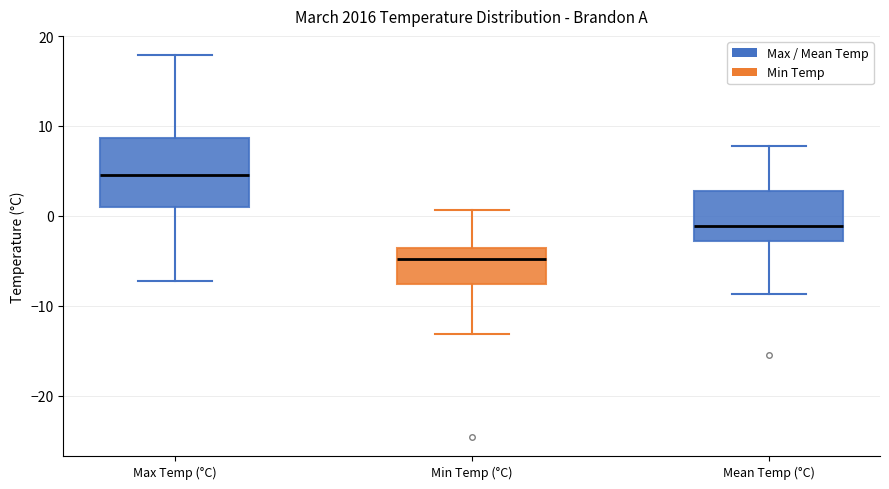

Which box's median line is the lowest?

Min Temp (°C)